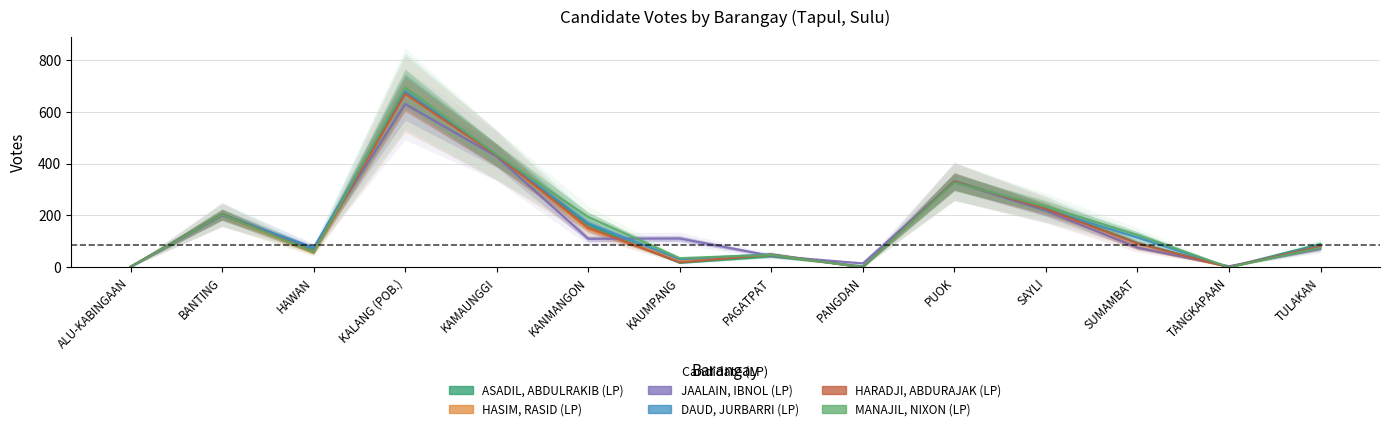

Where is the first local minimum for ASADIL, ABDULRAKIB (LP)?

HAWAN